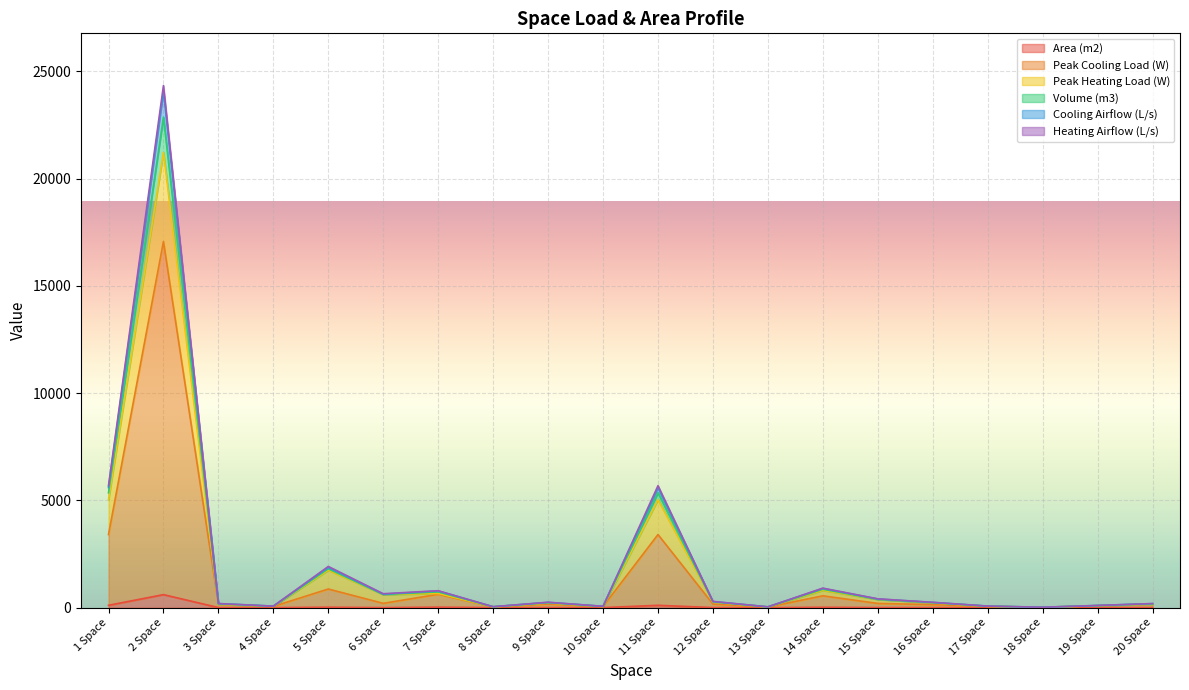

What is the sum of the Area (m2) values at 5 Space and 11 Space?

133